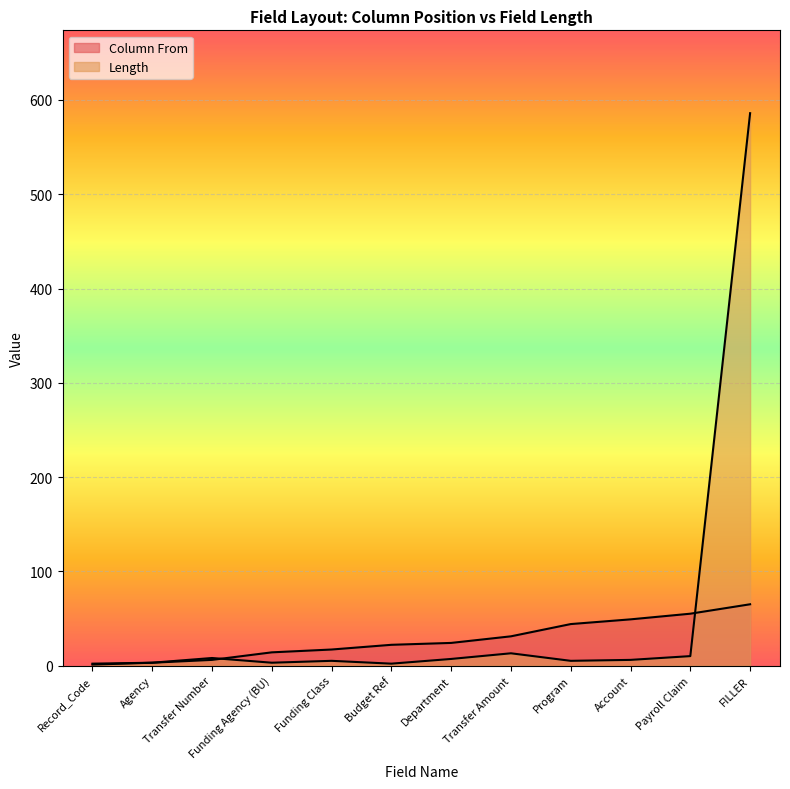

How many data points in Column From are less than 24?

6